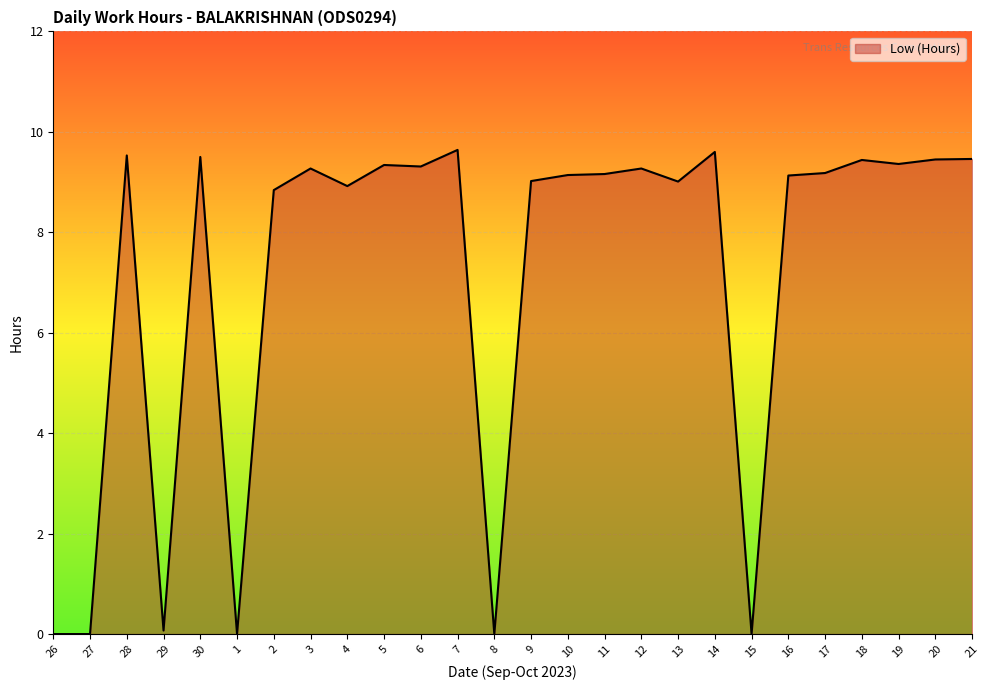

What is the change in value from 28 to 13?

-0.5